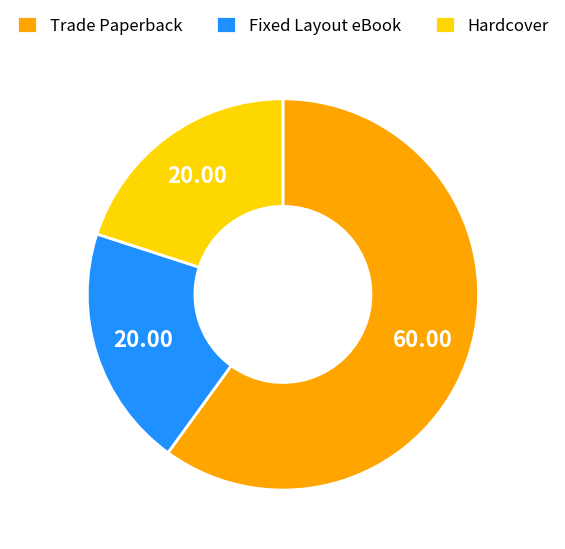

Which slice is the largest?

Trade Paperback